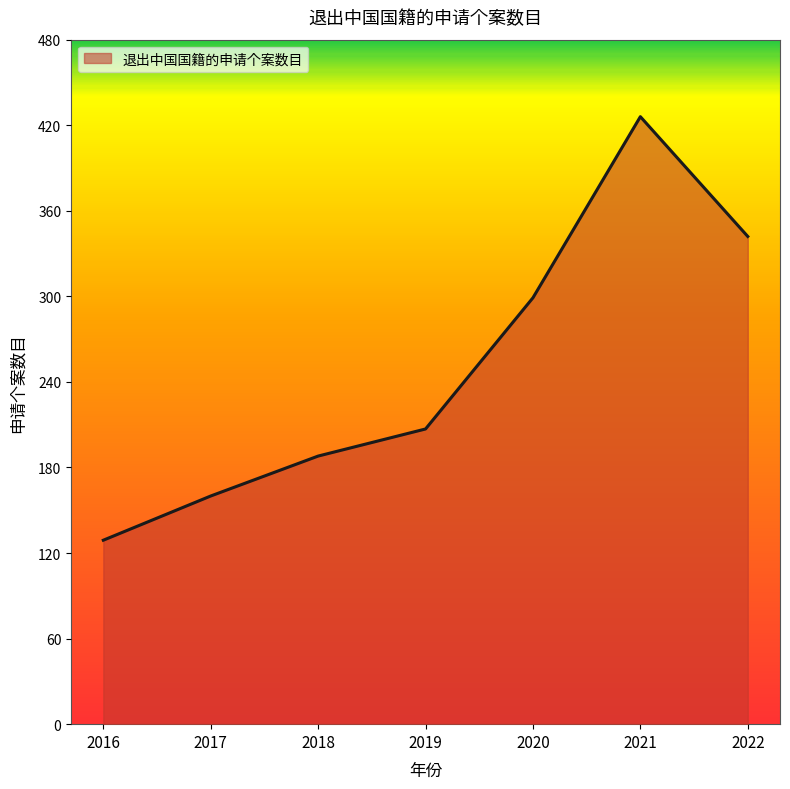

True or false: the data has more than 1 interior local peaks.

False